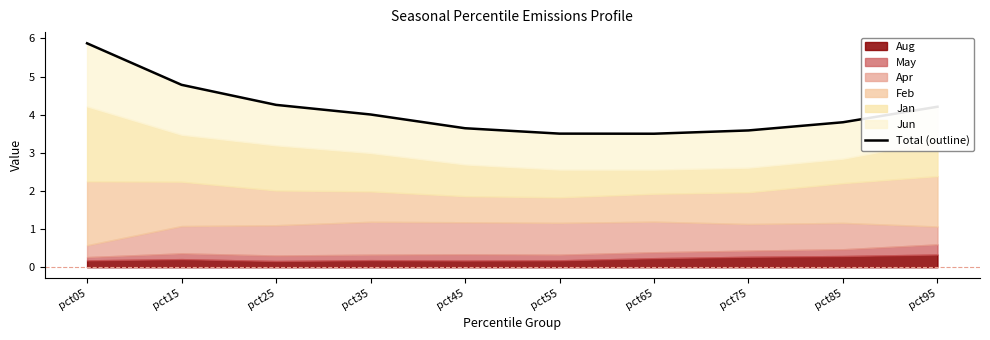

Reading right to left, transcribe all the data shown in this chart.

pct95=4.2	pct85=3.8	pct75=3.6	pct65=3.5	pct55=3.5	pct45=3.6	pct35=4.0	pct25=4.3	pct15=4.8	pct05=5.9